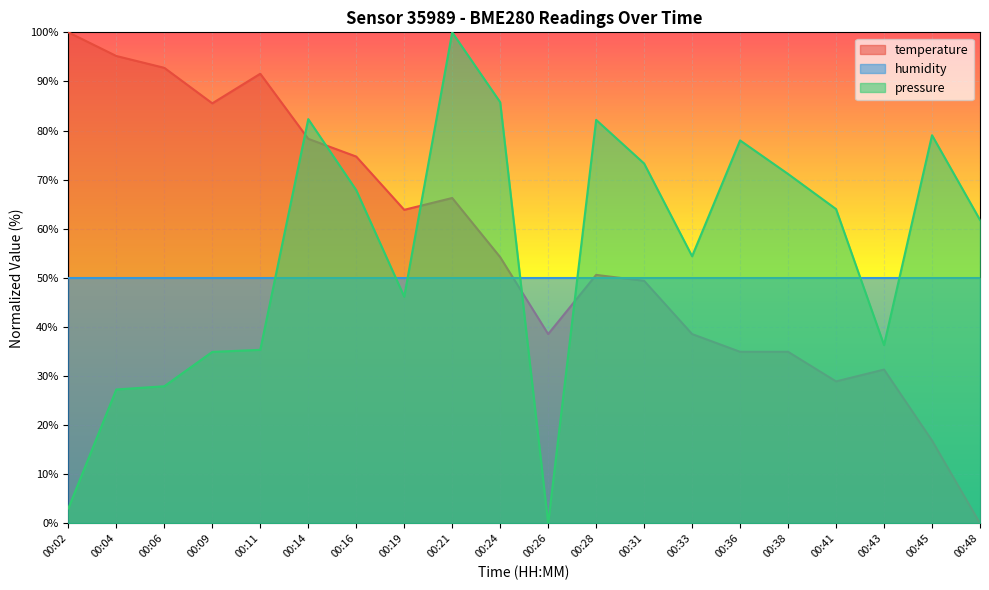

How many interior local valleys does the pressure series have?

4